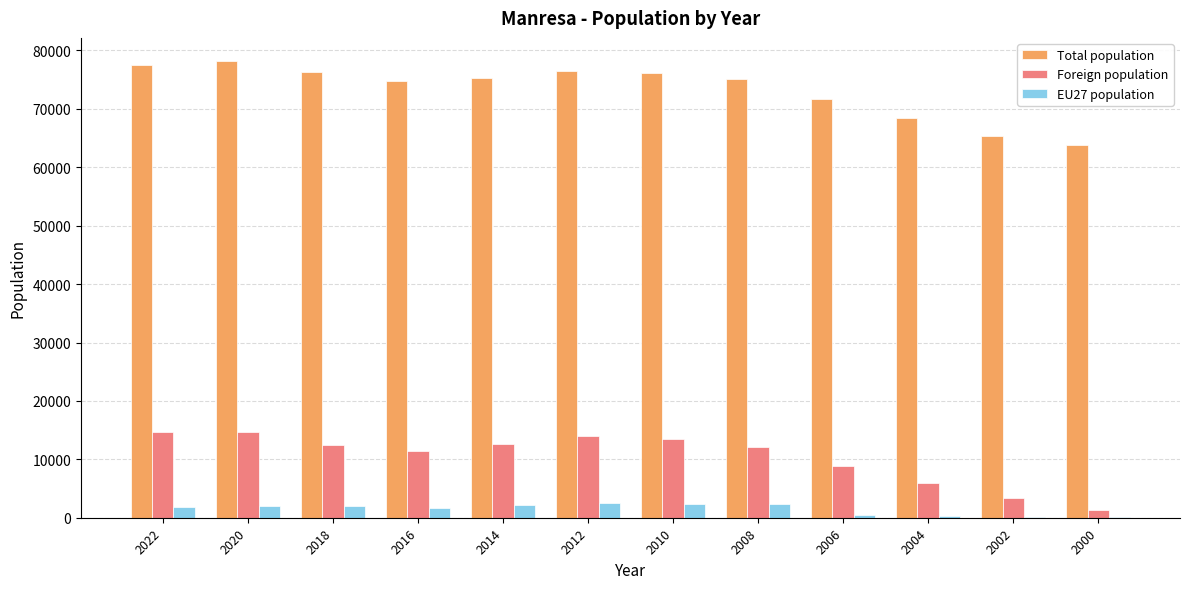

What is the greatest value displayed?

78245